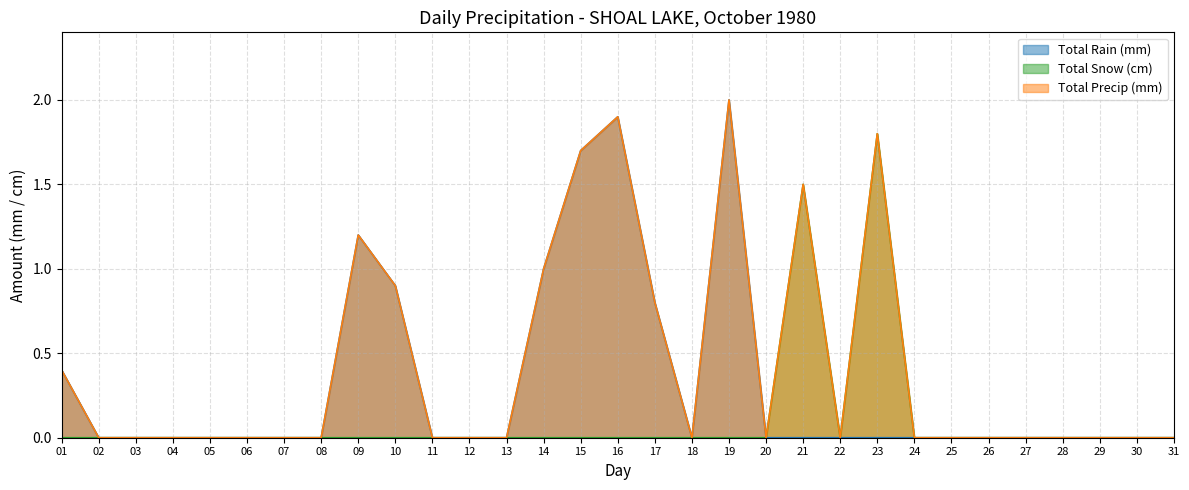

True or false: Total Snow (cm) and Total Rain (mm) intersect in this chart.

False